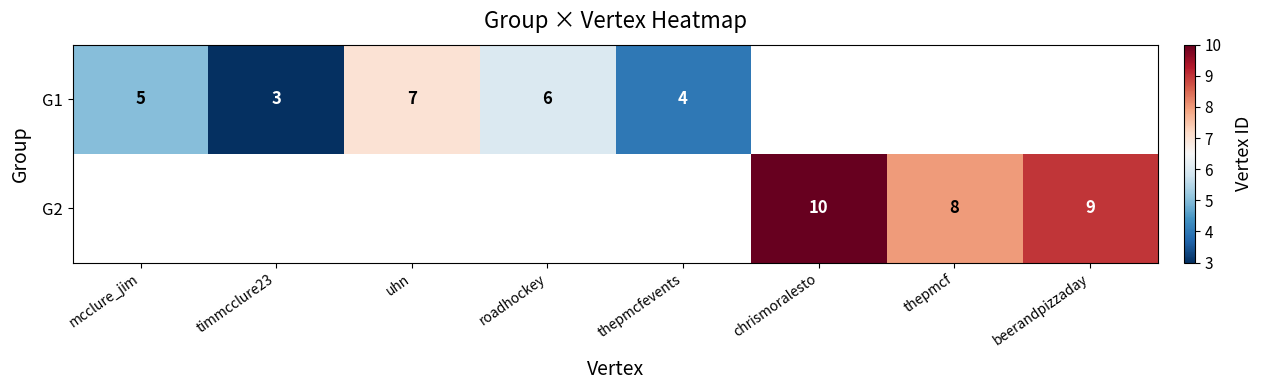

The G1 series shows 5 at mcclure_jim. True or false?

True